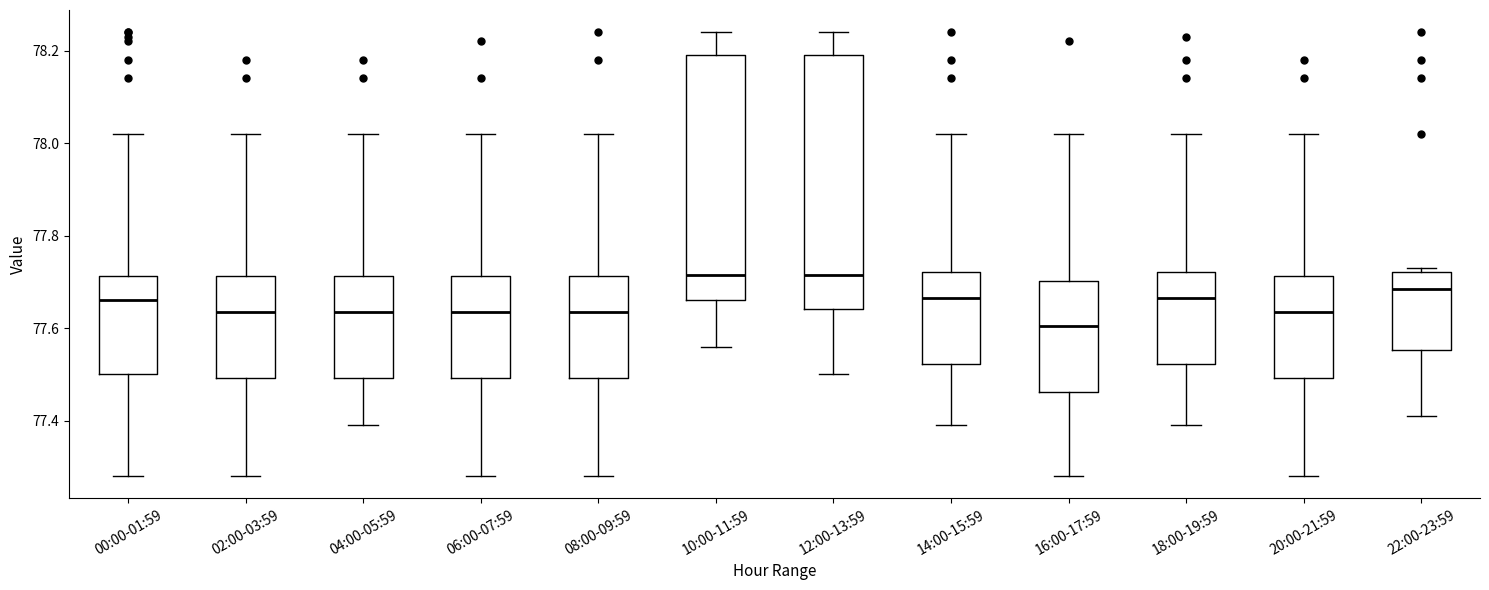

Reading left to right, transcribe this box plot: for each box, give where its median line is, the range the box spans, and where its two whiskers end, as read against the y-axis. The values are not printed on the chart, so give them approximately, as read against the axis.

00:00-01:59: median 77.66, box 77.50 to 77.72, whiskers 77.28 to 78.02
02:00-03:59: median 77.64, box 77.50 to 77.72, whiskers 77.28 to 78.02
04:00-05:59: median 77.64, box 77.50 to 77.72, whiskers 77.40 to 78.02
06:00-07:59: median 77.64, box 77.50 to 77.72, whiskers 77.28 to 78.02
08:00-09:59: median 77.64, box 77.50 to 77.72, whiskers 77.28 to 78.02
10:00-11:59: median 77.72, box 77.66 to 78.20, whiskers 77.56 to 78.24
12:00-13:59: median 77.72, box 77.64 to 78.20, whiskers 77.50 to 78.24
14:00-15:59: median 77.66, box 77.52 to 77.72, whiskers 77.40 to 78.02
16:00-17:59: median 77.60, box 77.46 to 77.70, whiskers 77.28 to 78.02
18:00-19:59: median 77.66, box 77.52 to 77.72, whiskers 77.40 to 78.02
20:00-21:59: median 77.64, box 77.50 to 77.72, whiskers 77.28 to 78.02
22:00-23:59: median 77.68, box 77.56 to 77.72, whiskers 77.42 to 77.74